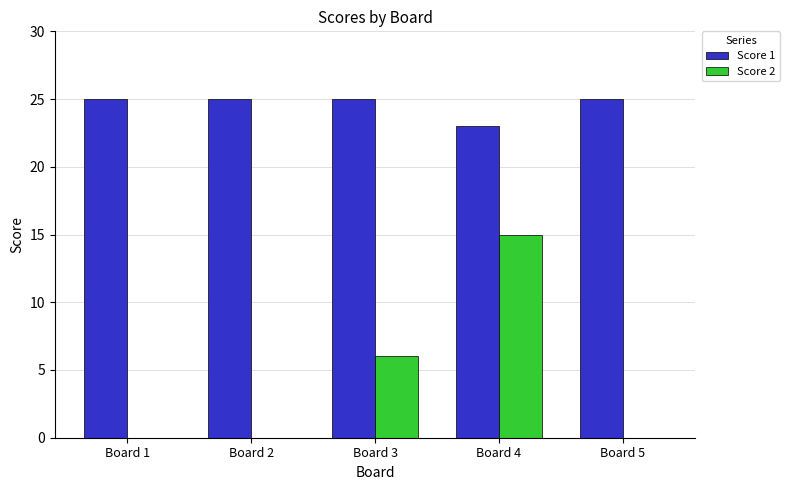

The value of Score 2 at Board 2 is -9. True or false?

False